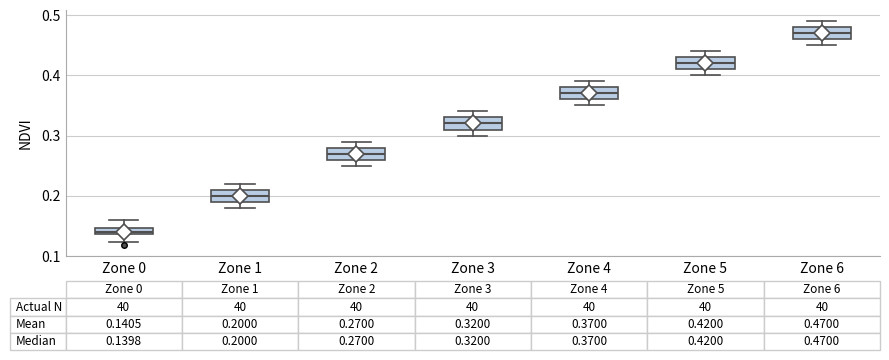

Which box's median line is the highest?

Zone 6